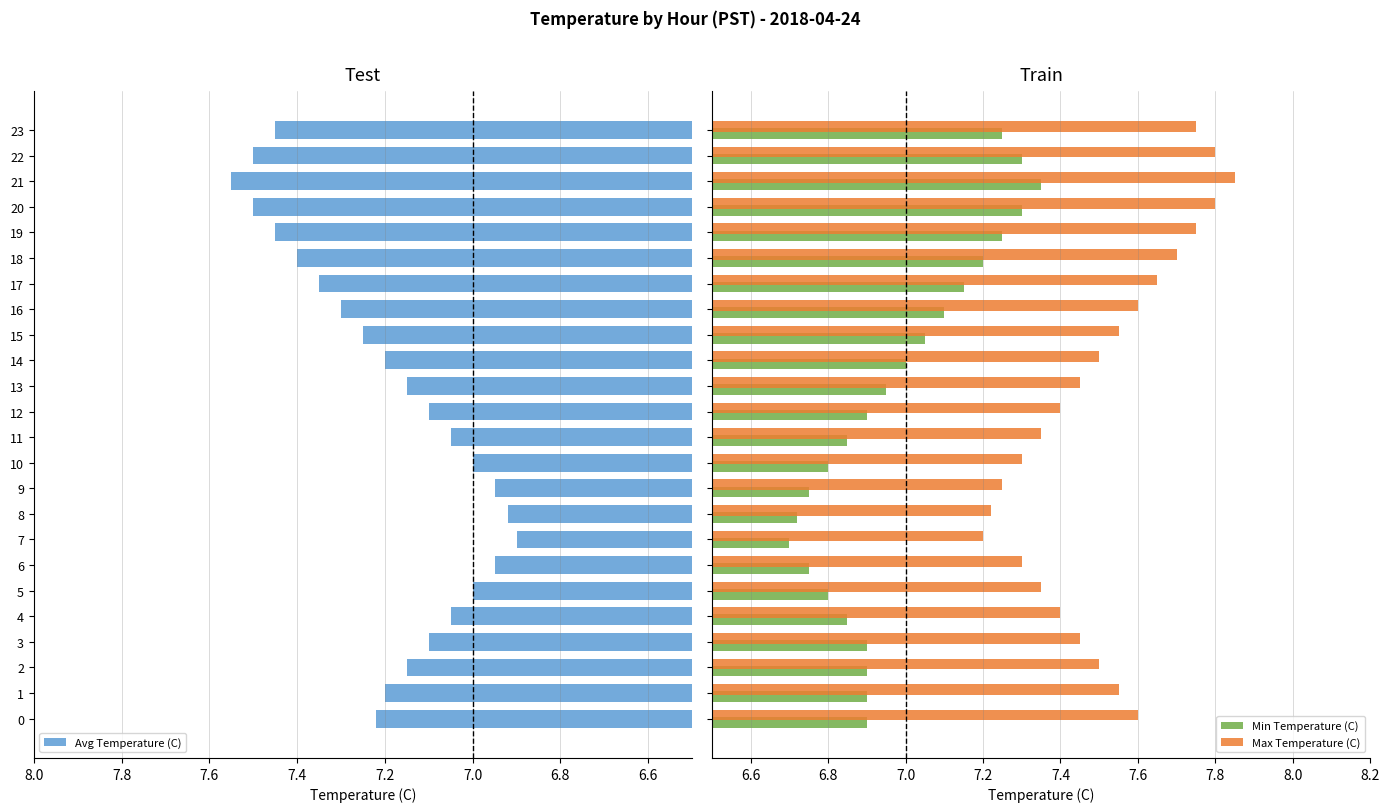

At 18, list the series in order from largest to smallest.

Max Temperature (C), Avg Temperature (C), Min Temperature (C)